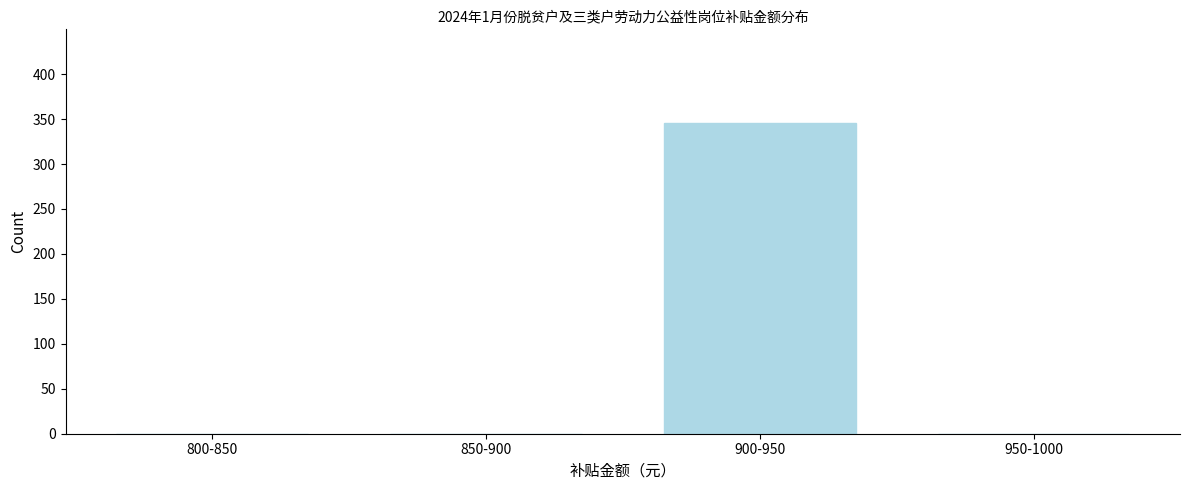

Reading right to left, transcribe all the data shown in this chart.

950-1000=0	900-950=346	850-900=0	800-850=0